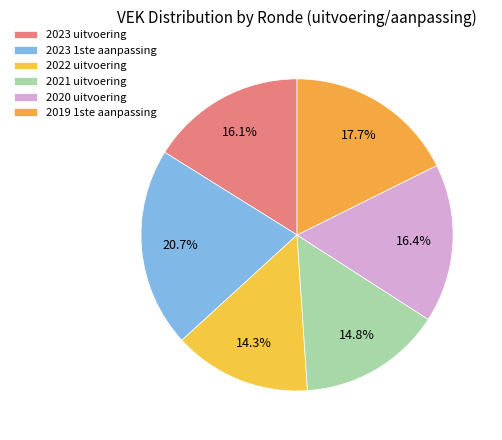

What is the change in value from 2023 1ste aanpassing to 2019 1ste aanpassing?

-819